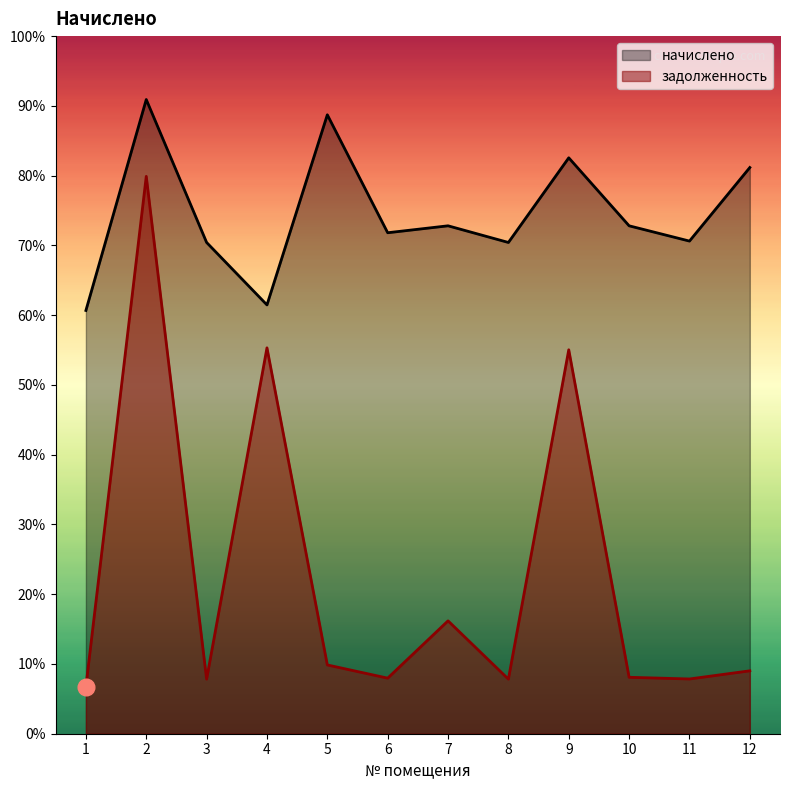

List the series in order of their peak value, highest first.

начислено, задолженность